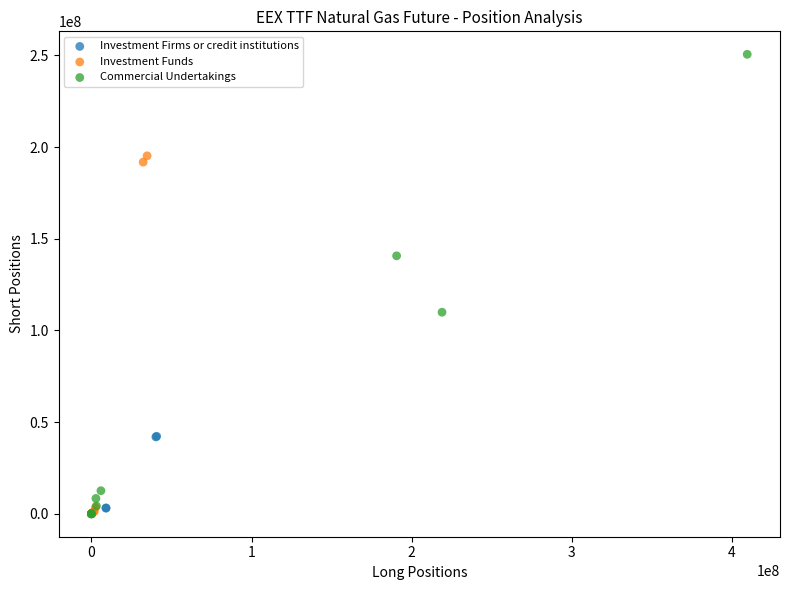

Which series has the widest spread of Y values?

Commercial Undertakings